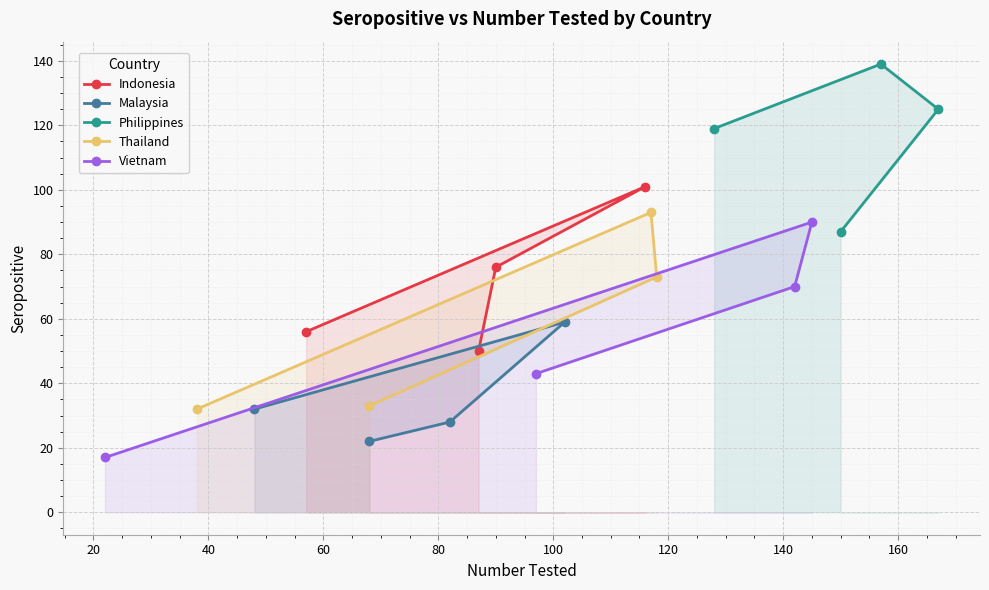

How many data points in Thailand are less than 73?

2